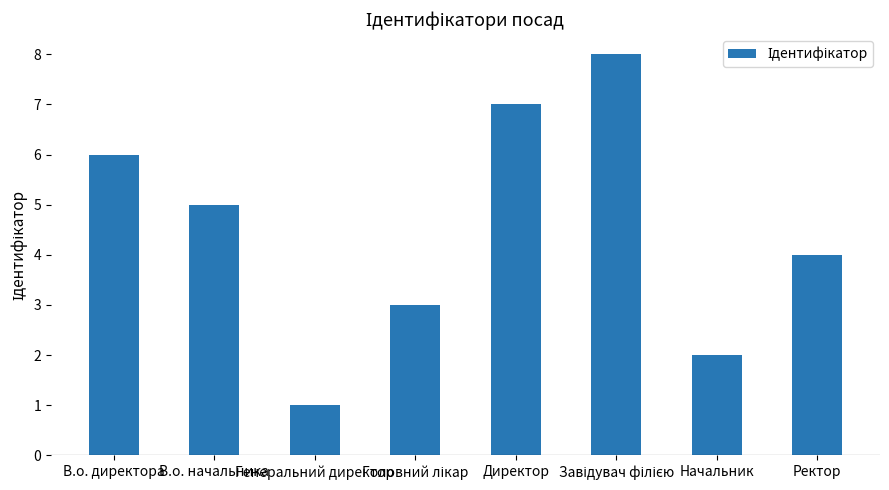

Reading left to right, extract all data points from this chart.

6	5	1	3	7	8	2	4